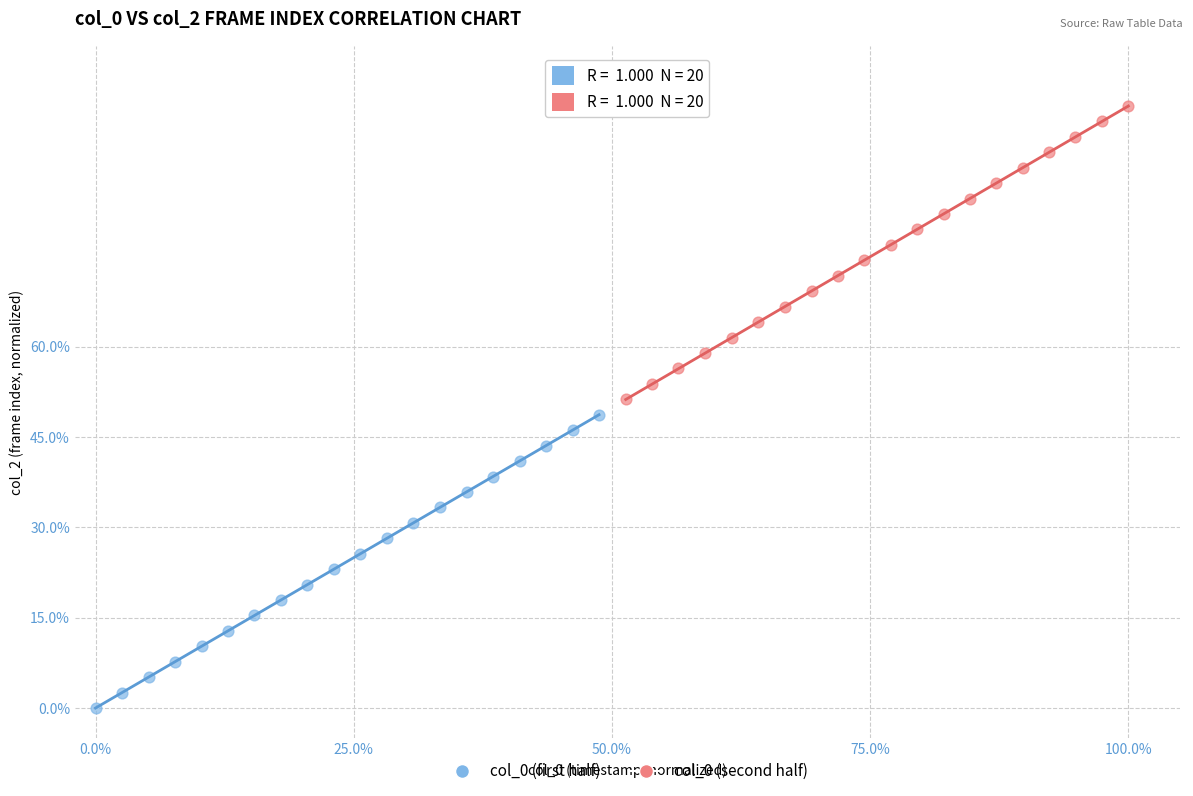

Which series contains the highest Y value?

col_0 (second half)